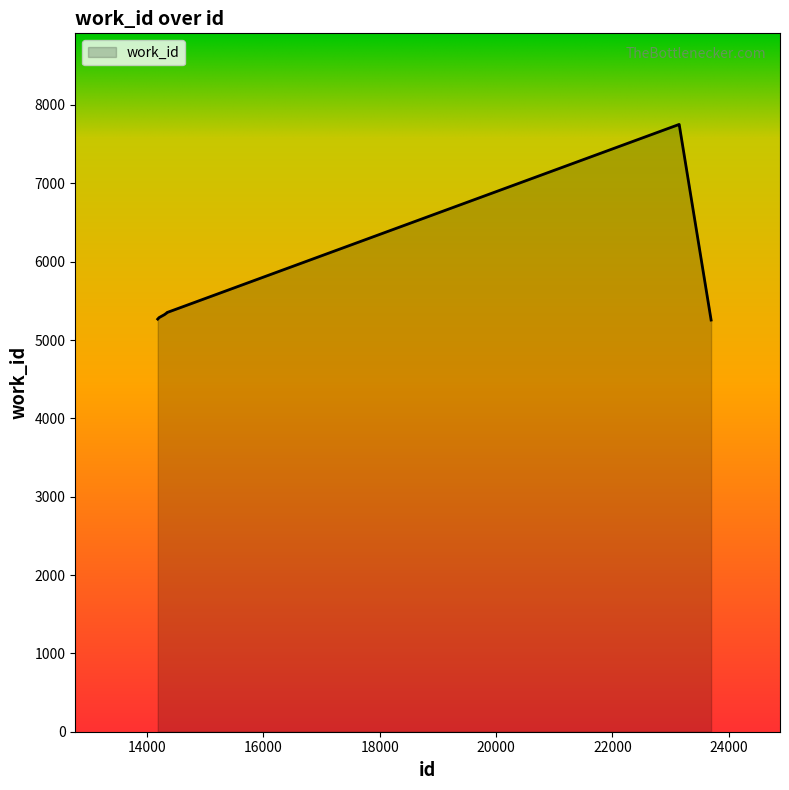

What is the average value?

5796